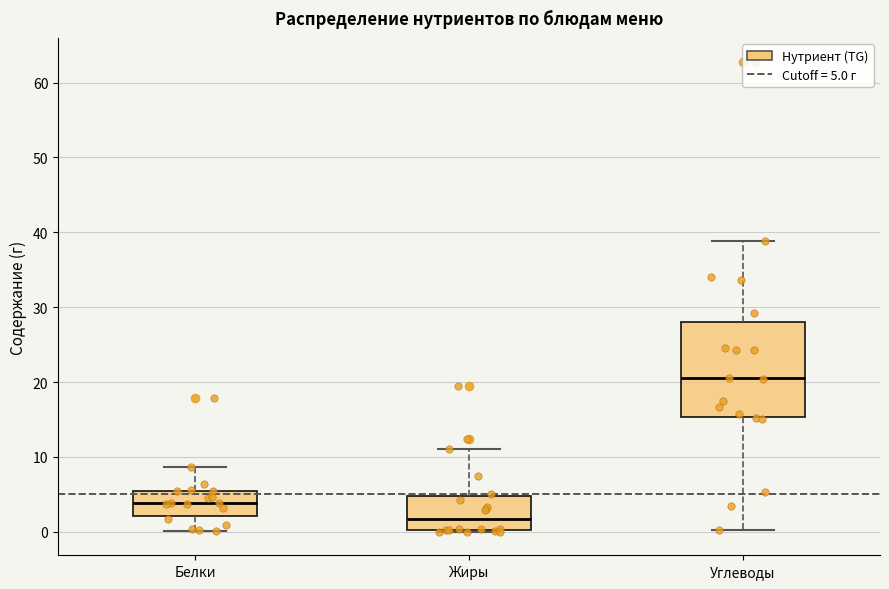

Where does the lower whisker of the box for Углеводы end on the y-axis? The values are not printed on the chart, so give them approximately, as read against the axis.

0